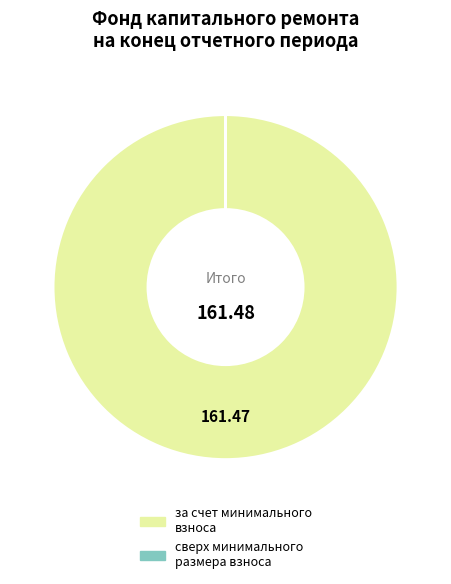

Does any single category account for the majority?

Yes